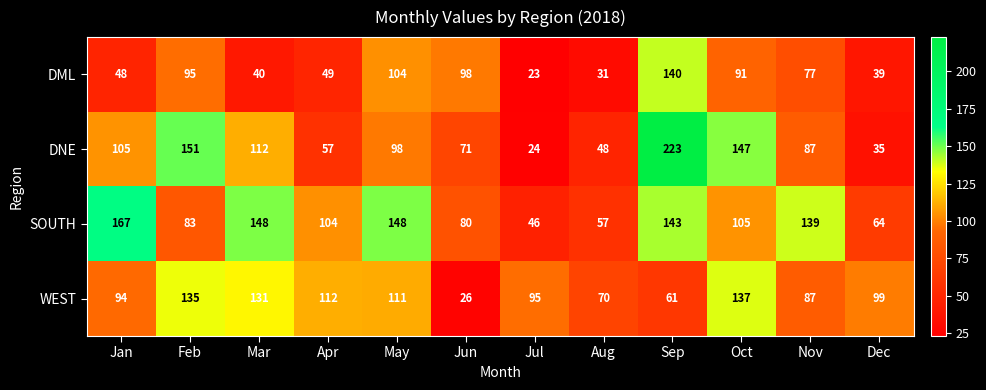

At which label does DNE first exceed 98?

Jan